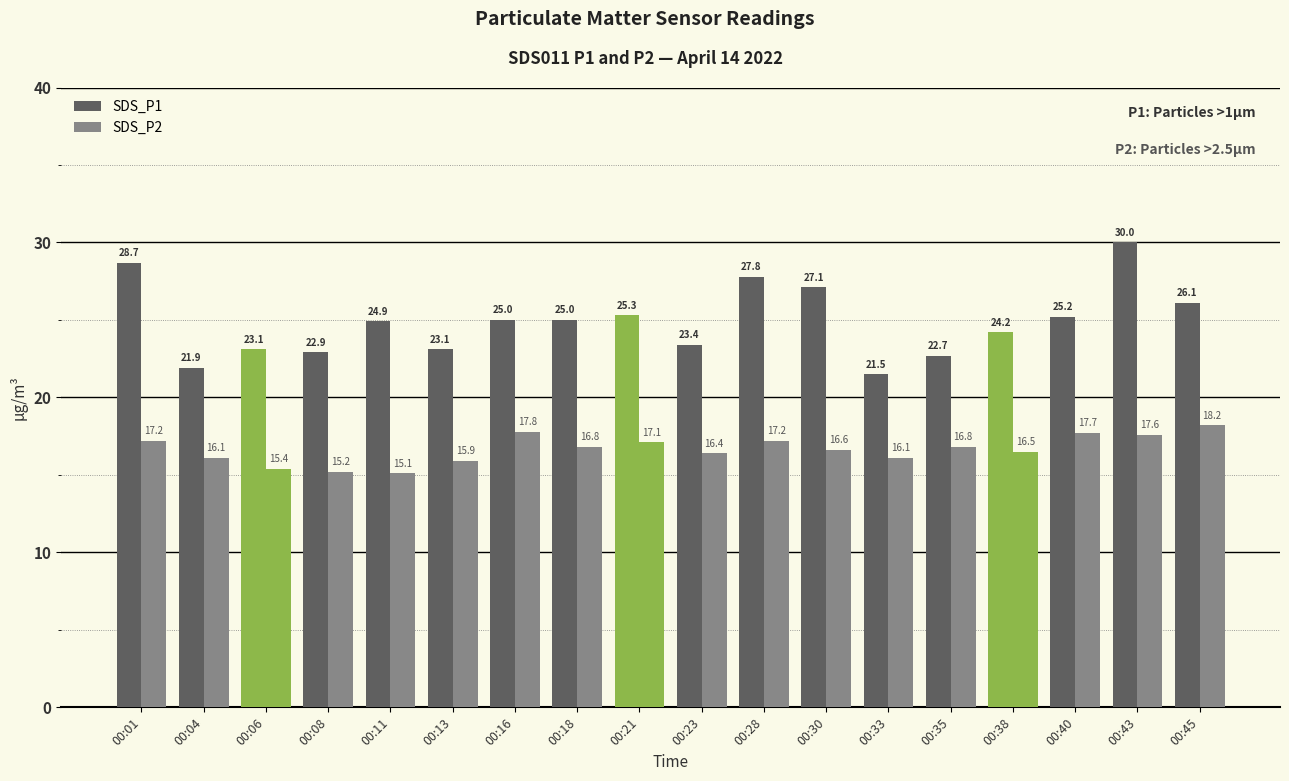

Are the bars horizontal?

No